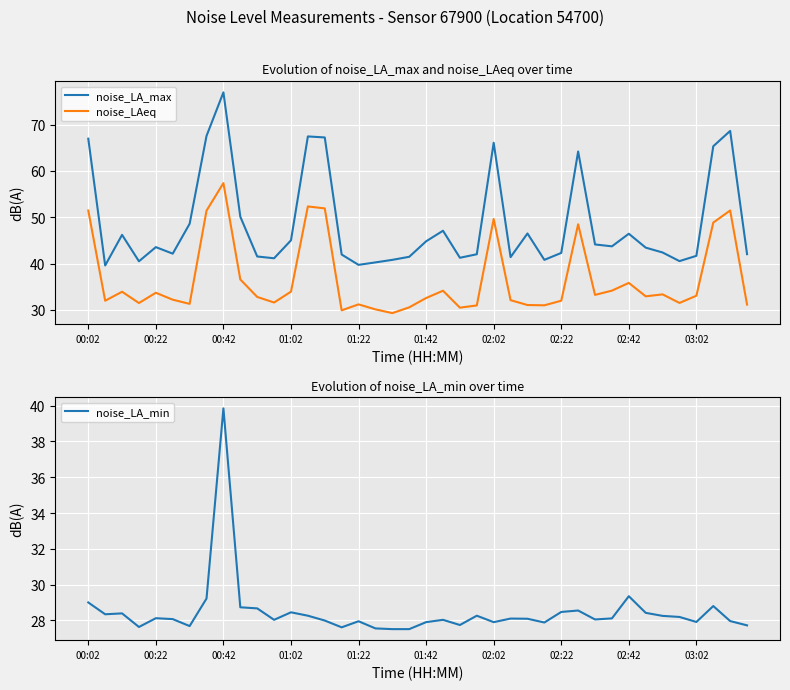

Is this an area chart (filled region under the line)?

No